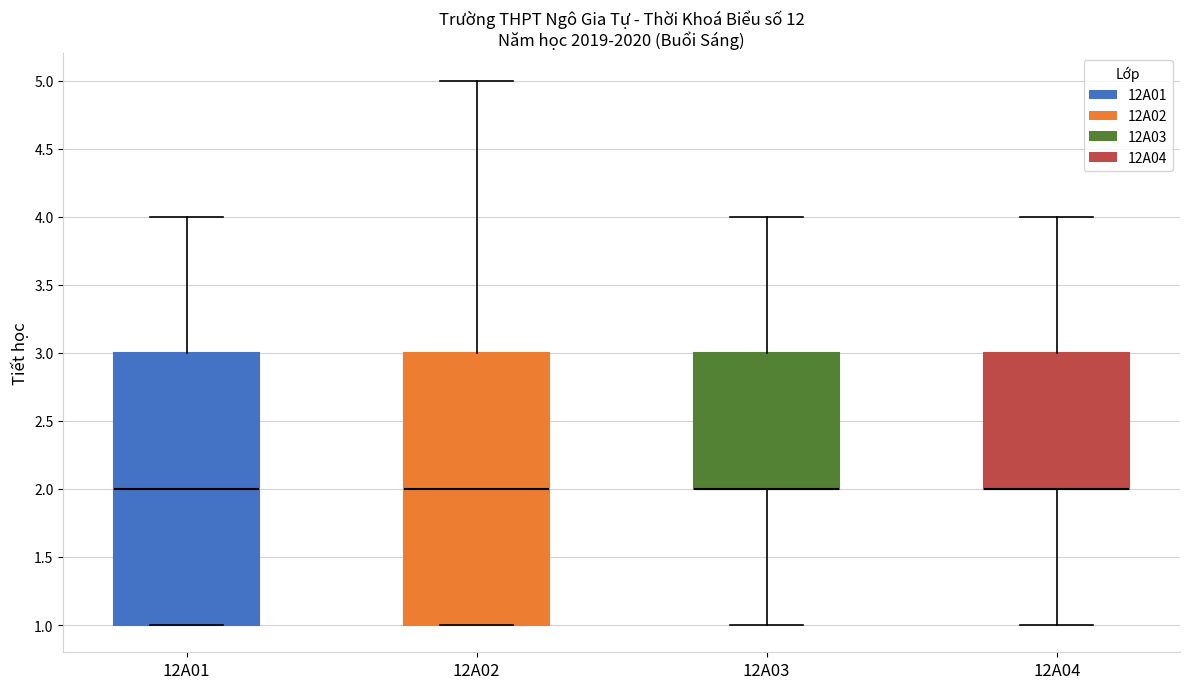

Reading left to right, read every box against the y-axis: the position of its median line, the range the box covers, and the ends of its whiskers. The values are not printed on the chart, so give them approximately, as read against the axis.

12A01: median 2, box 1 to 3, whiskers 1 to 4
12A02: median 2, box 1 to 3, whiskers 1 to 5
12A03: median 2 (drawn on the box's lower edge), box 2 to 3, whiskers 1 to 4
12A04: median 2 (drawn on the box's lower edge), box 2 to 3, whiskers 1 to 4